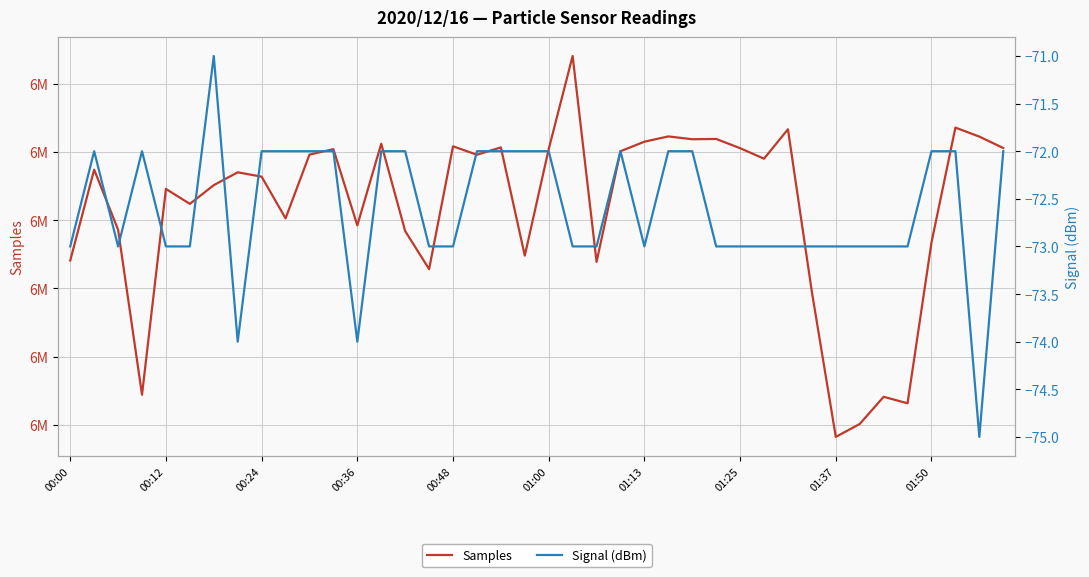

Which category has the lowest value across all series?

38